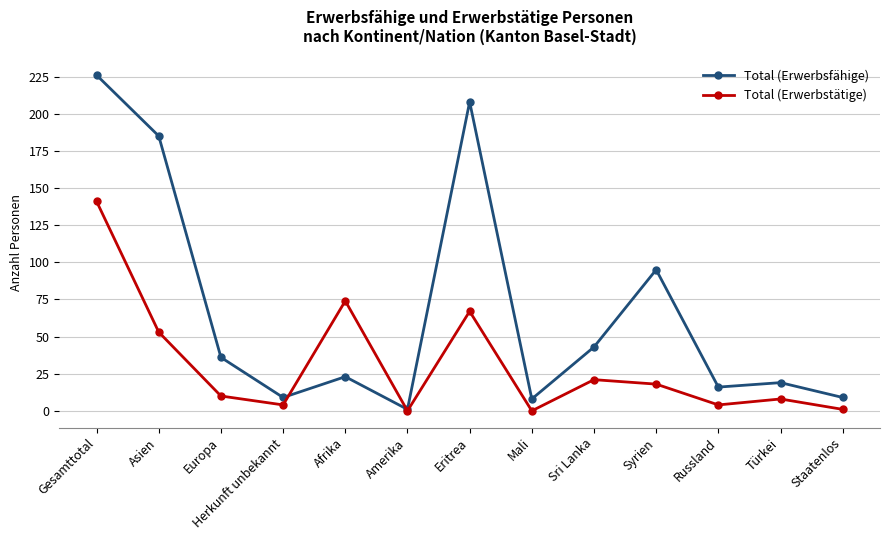

How many data points in Total (Erwerbsfähige) are less than 23?

6